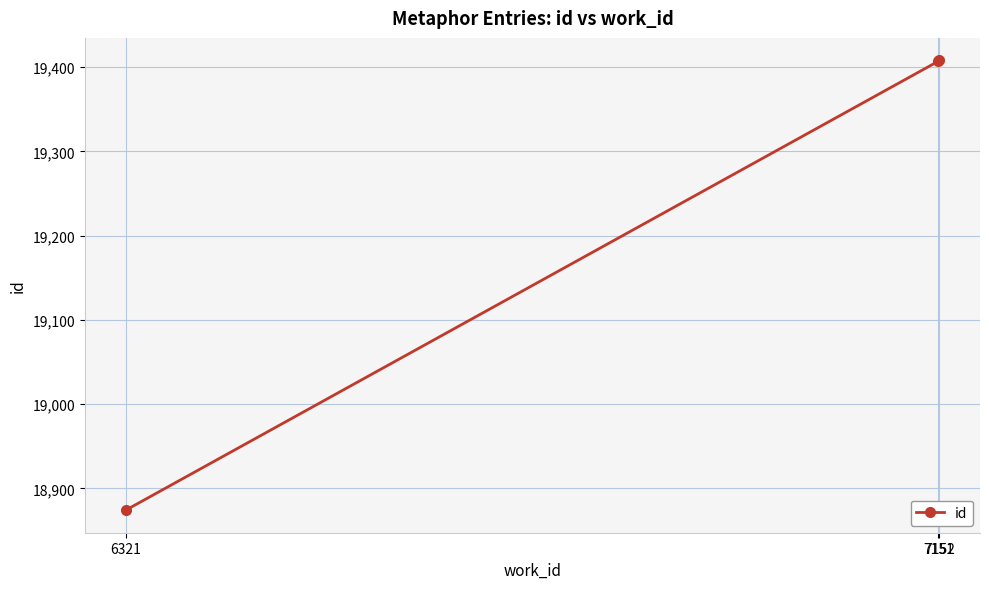

What is the change in value from 7151 to 7152?

+1